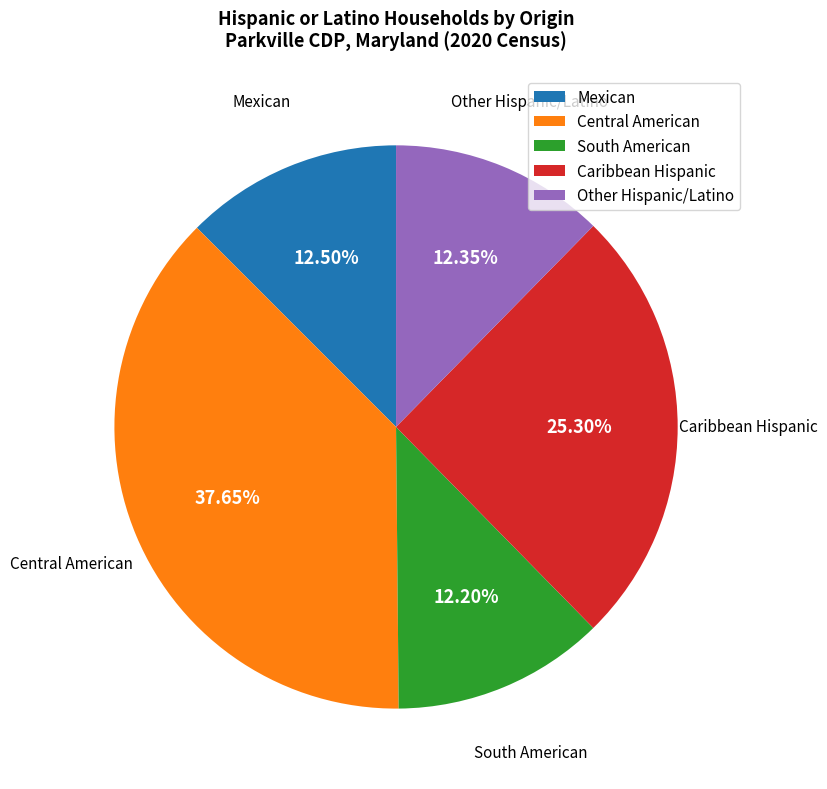

Does any single category account for the majority?

No